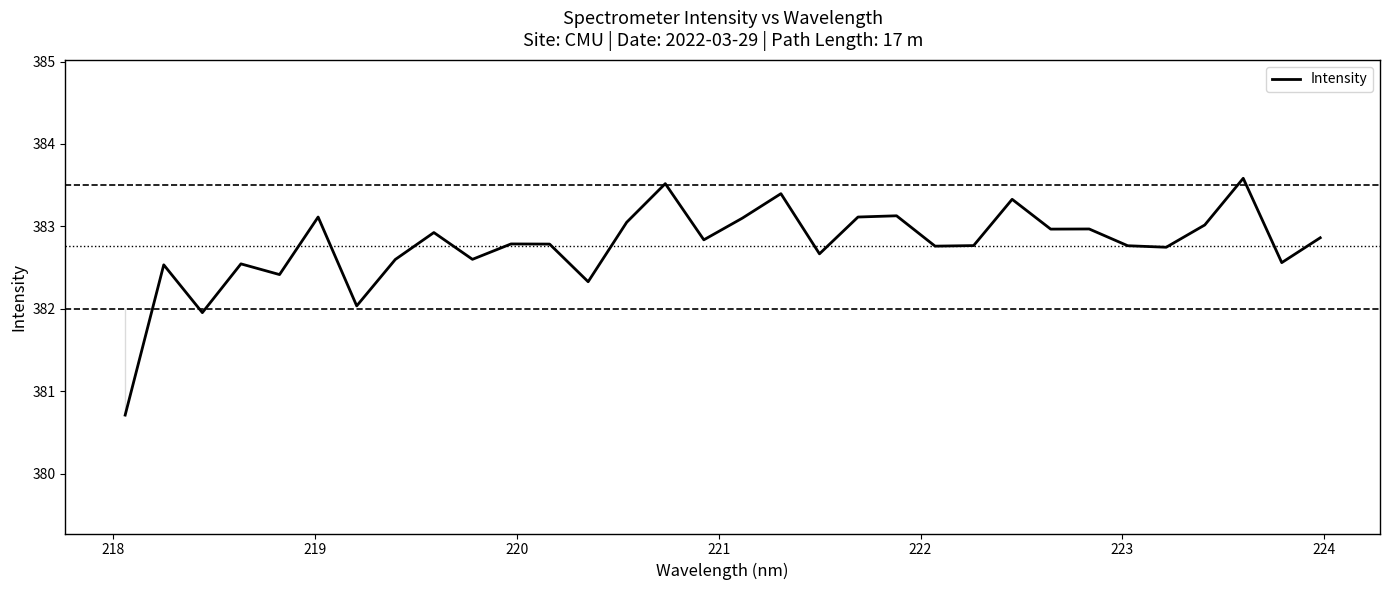

What is the greatest value displayed?

383.6